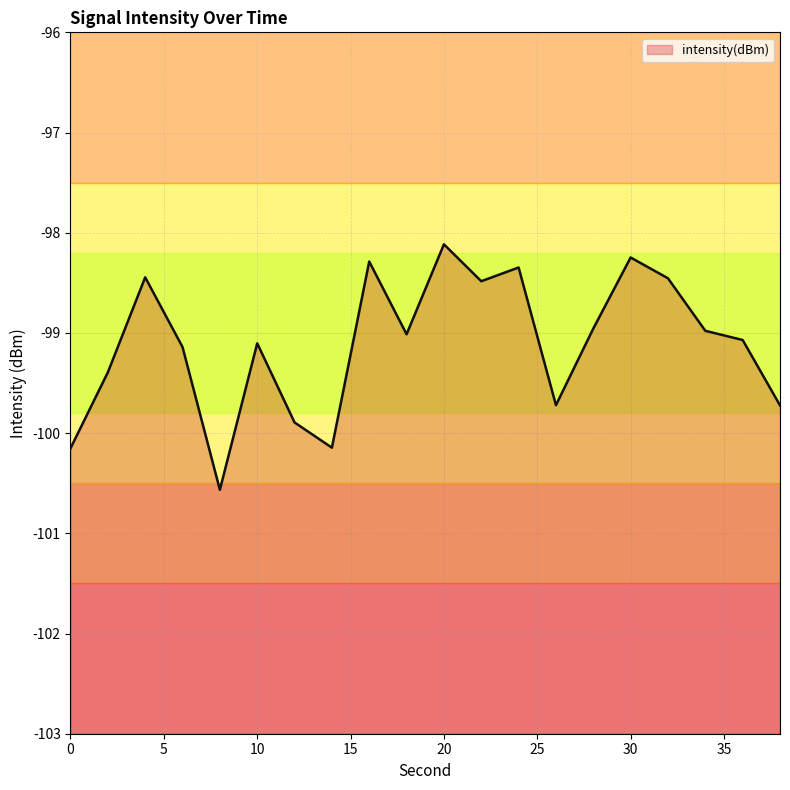

True or false: the data has more than 2 interior local peaks.

True